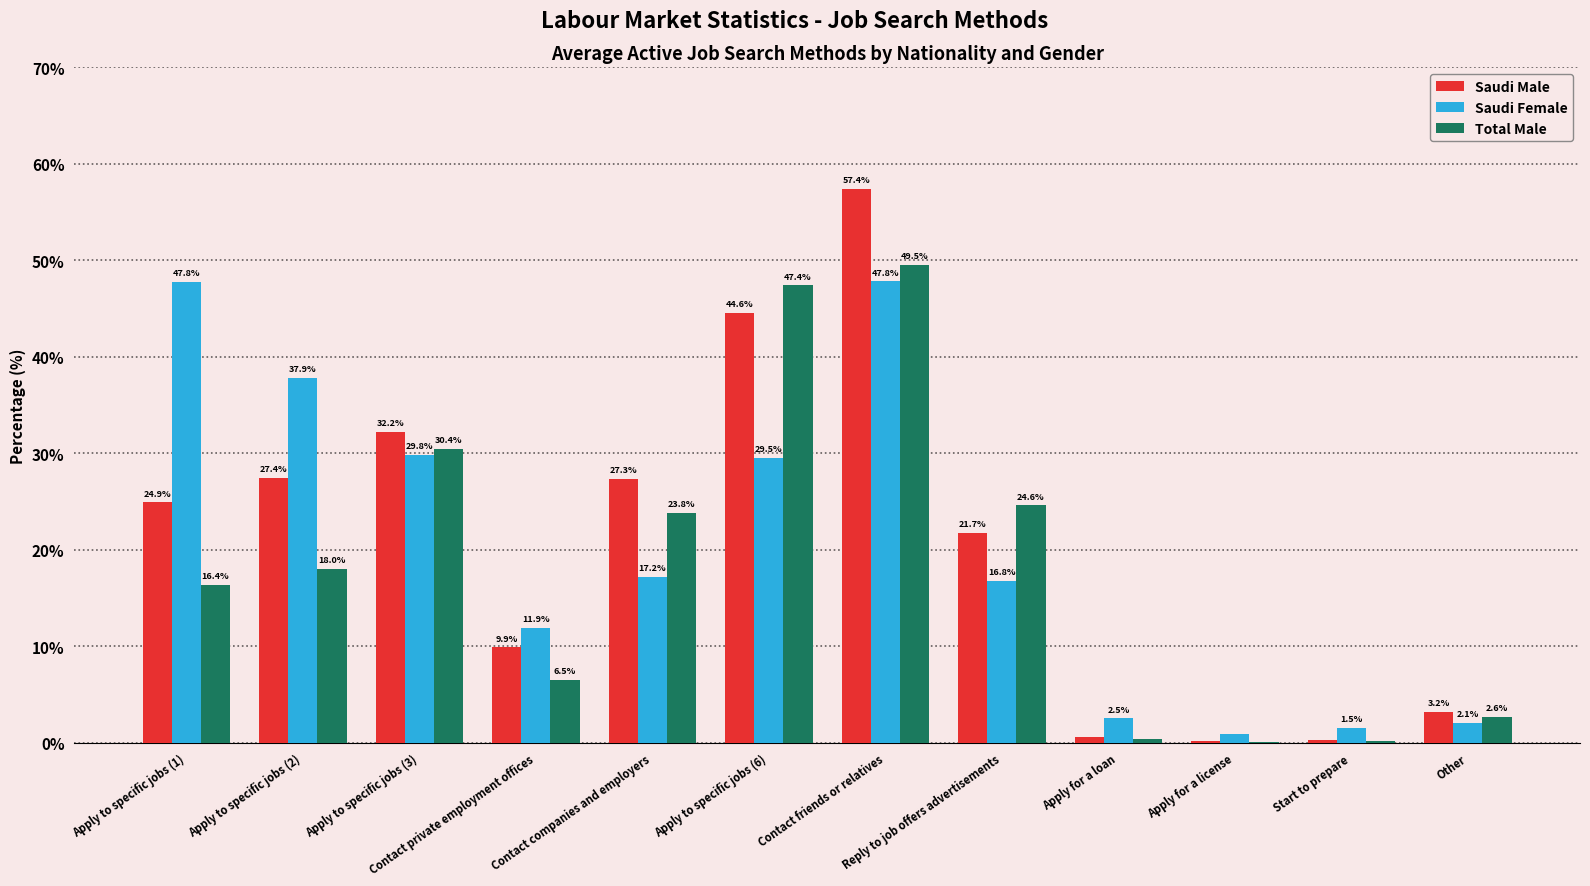

Are the bars grouped side by side (vs. stacked)?

Yes